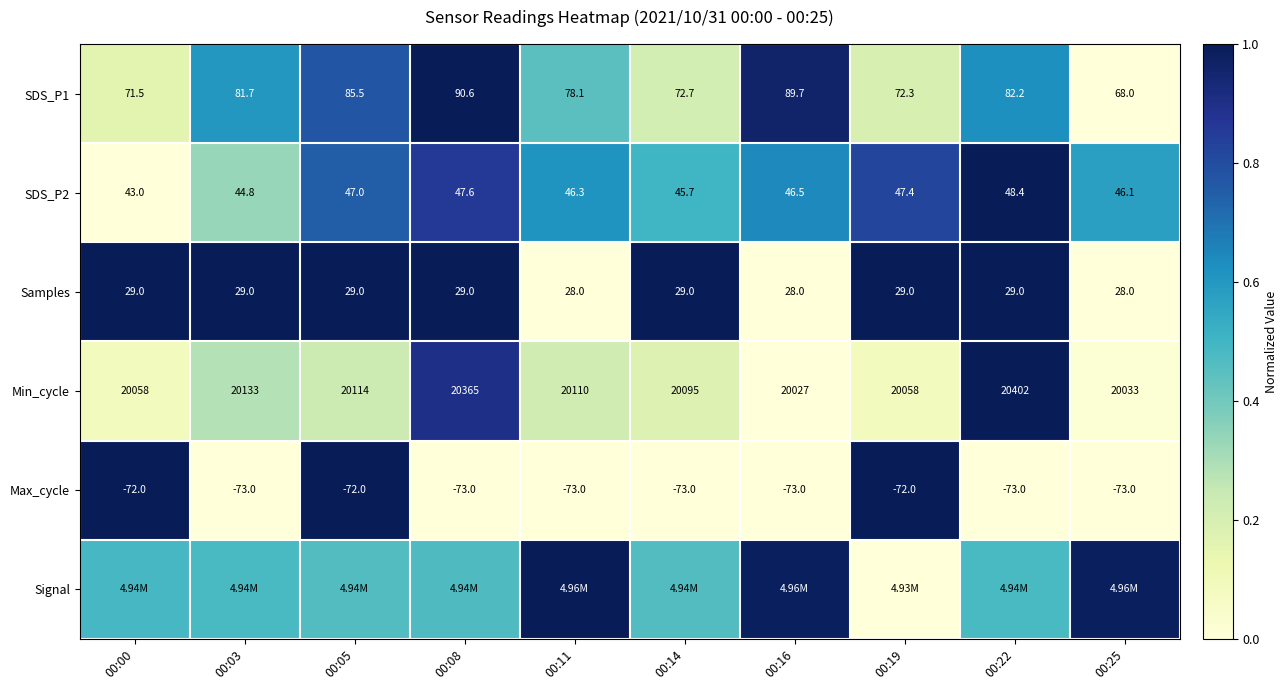

Is the value of Max_cycle at 00:19 greater than the value of SDS_P2 at 00:11?

No